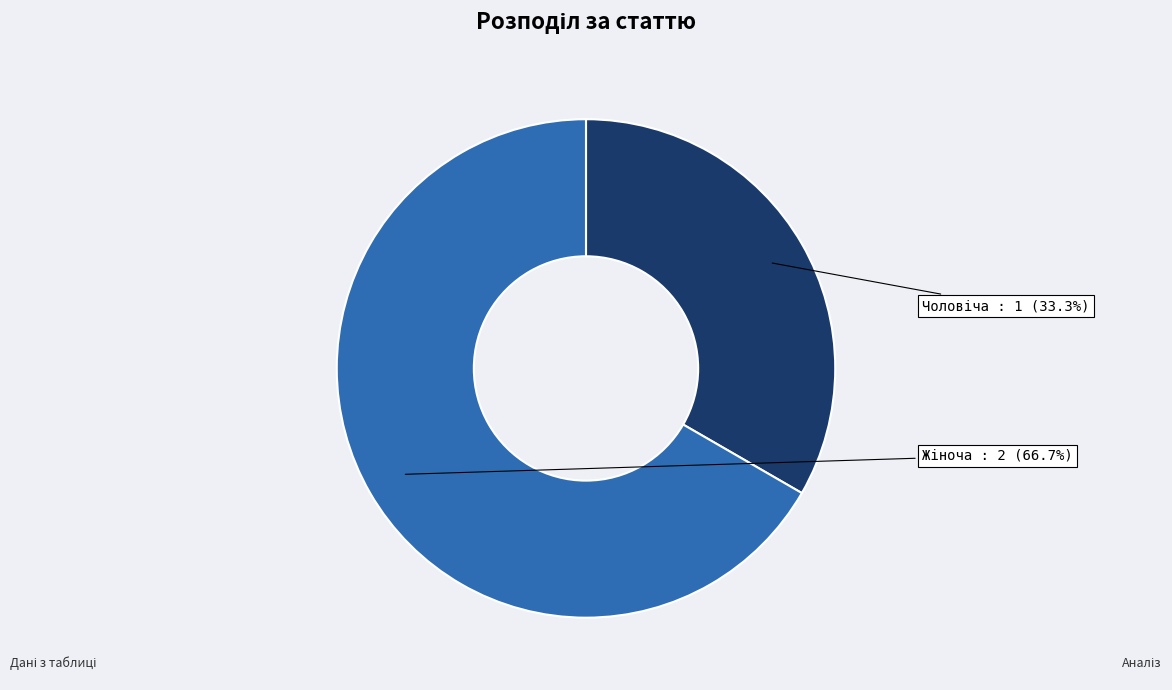

Is there a majority slice in this chart?

Yes